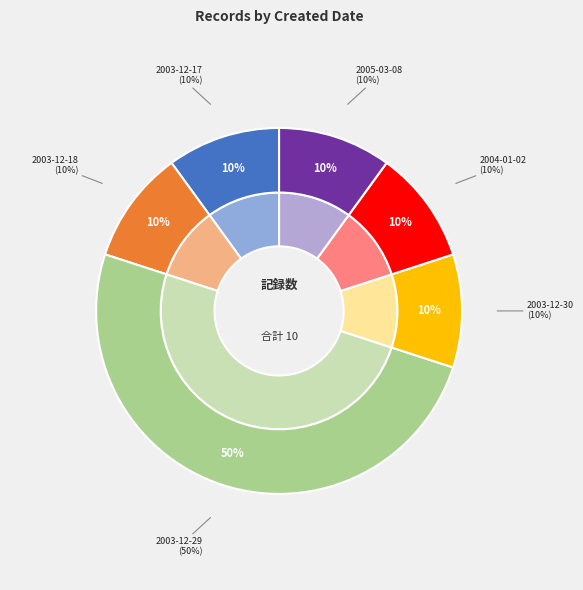

Does any single category account for the majority?

No